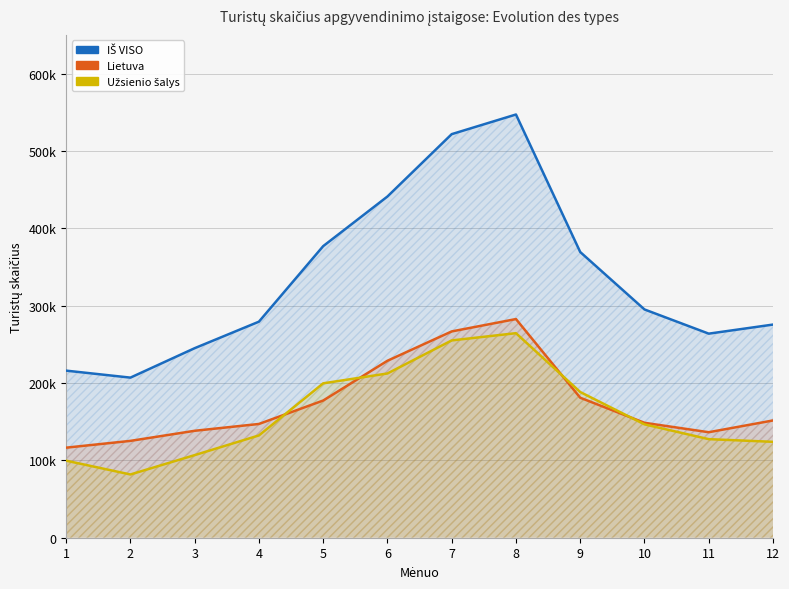

Is it true that Lietuva equals 116404 at 1?

True